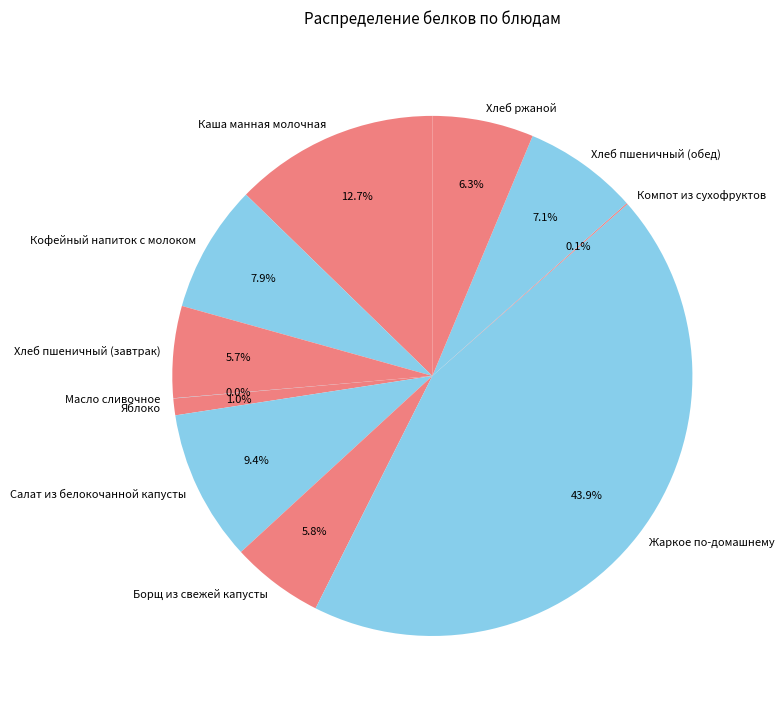

Does any single category account for the majority?

No